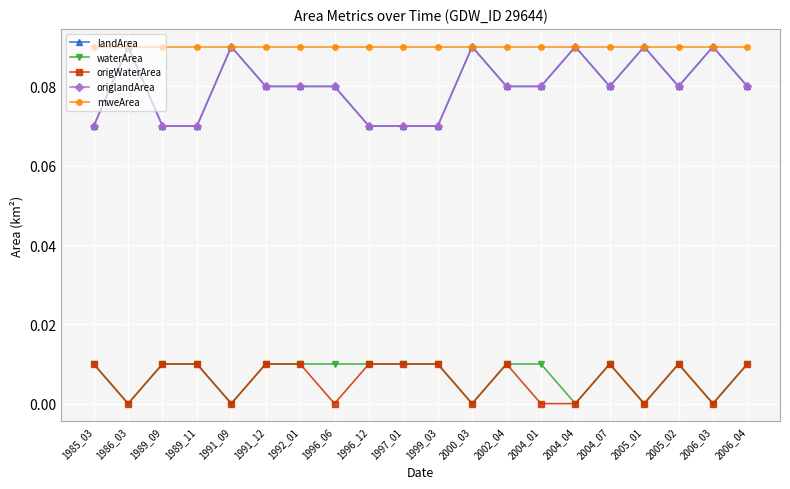

Rank the series at 2002_04 from lowest to highest value.

waterArea, origWaterArea, landArea, origlandArea, mweArea